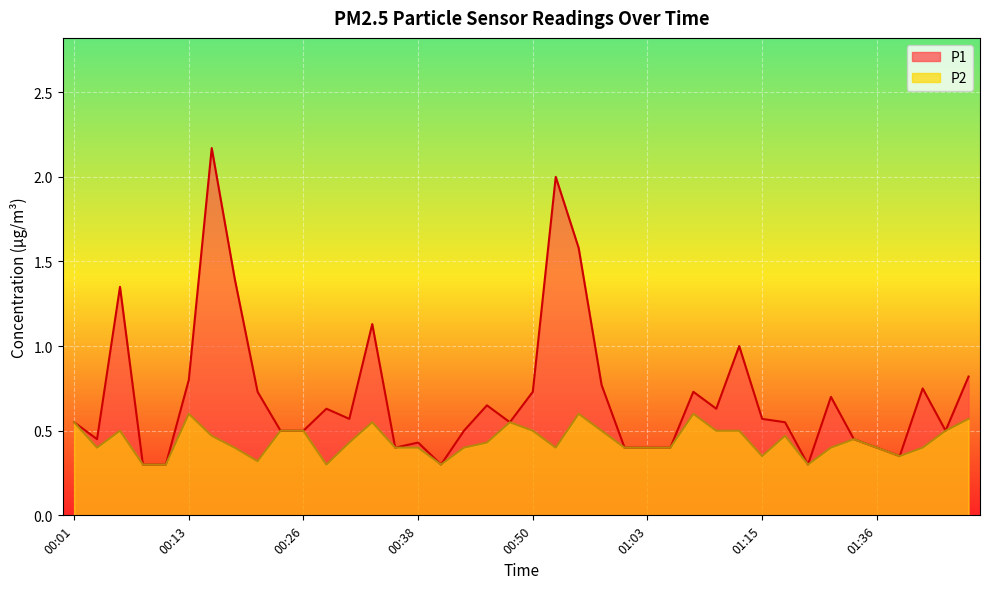

What is the difference between the maximum and minimum values in the P1 series?

1.9